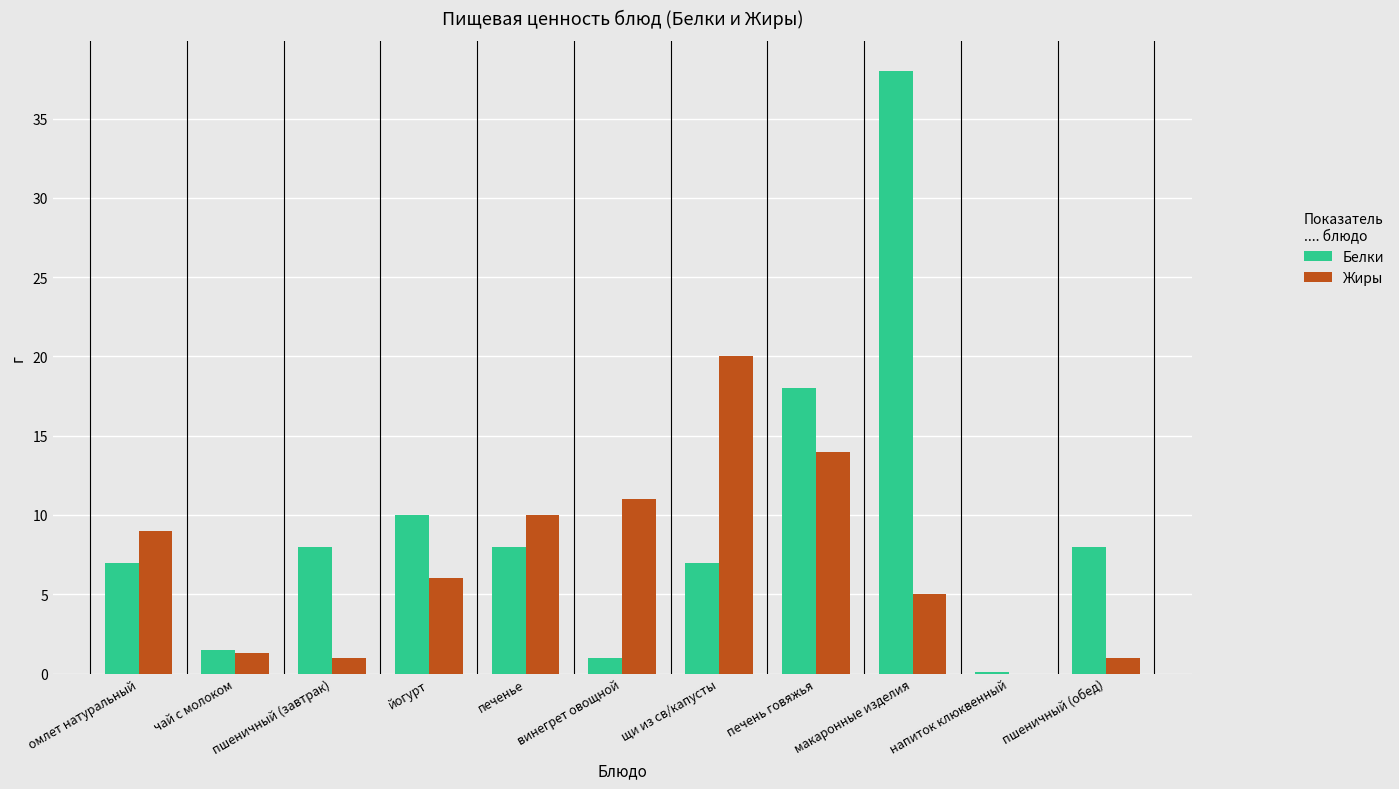

How many groups of bars are there?

11